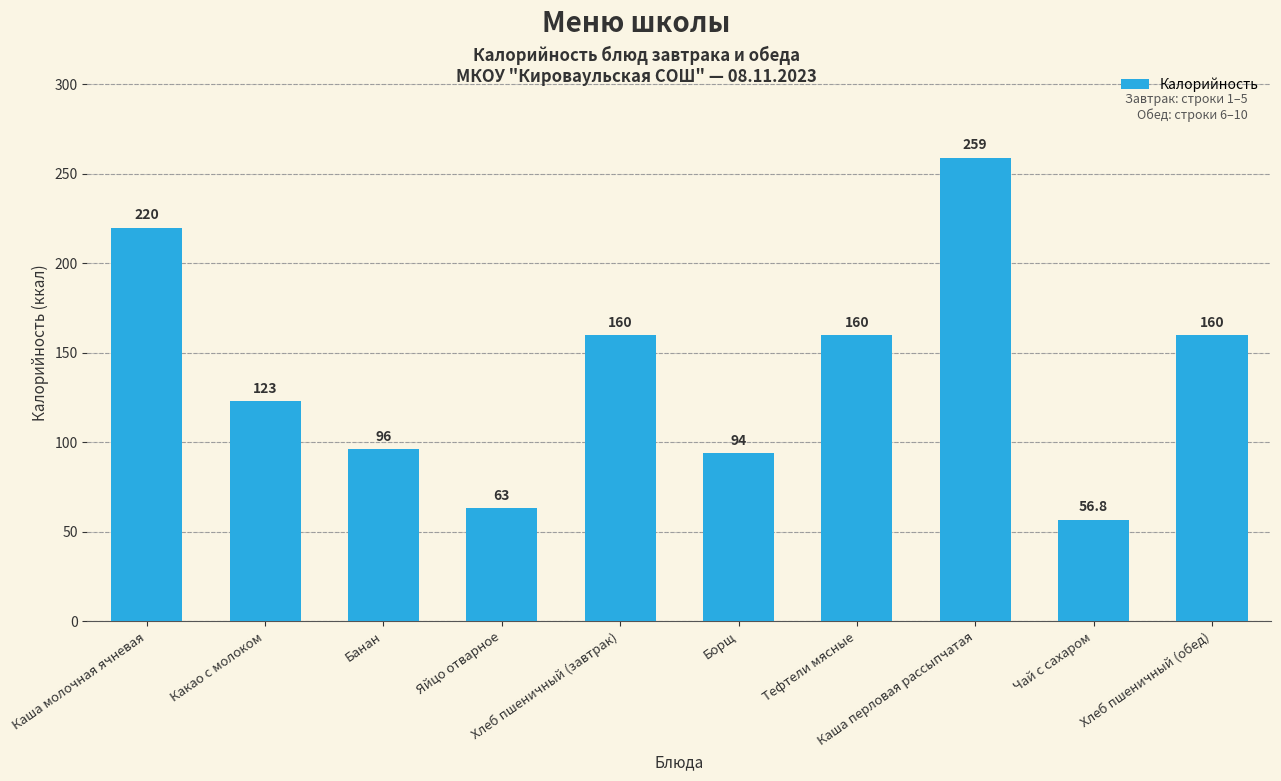

What is the difference between the second highest and second lowest values?

157.0